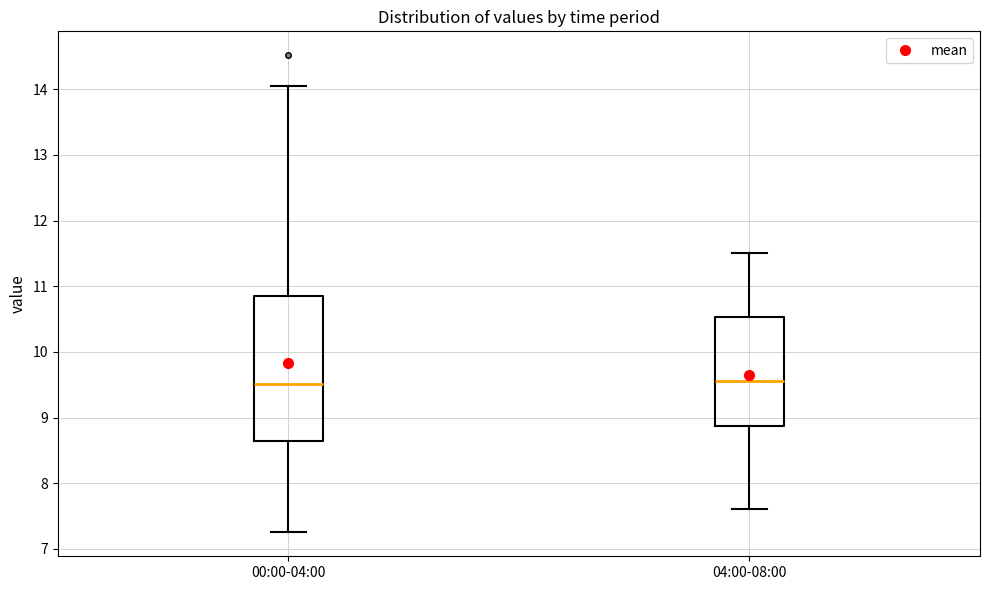

Where does the upper whisker of the box for 00:00-04:00 end on the y-axis? The values are not printed on the chart, so give them approximately, as read against the axis.

14.1